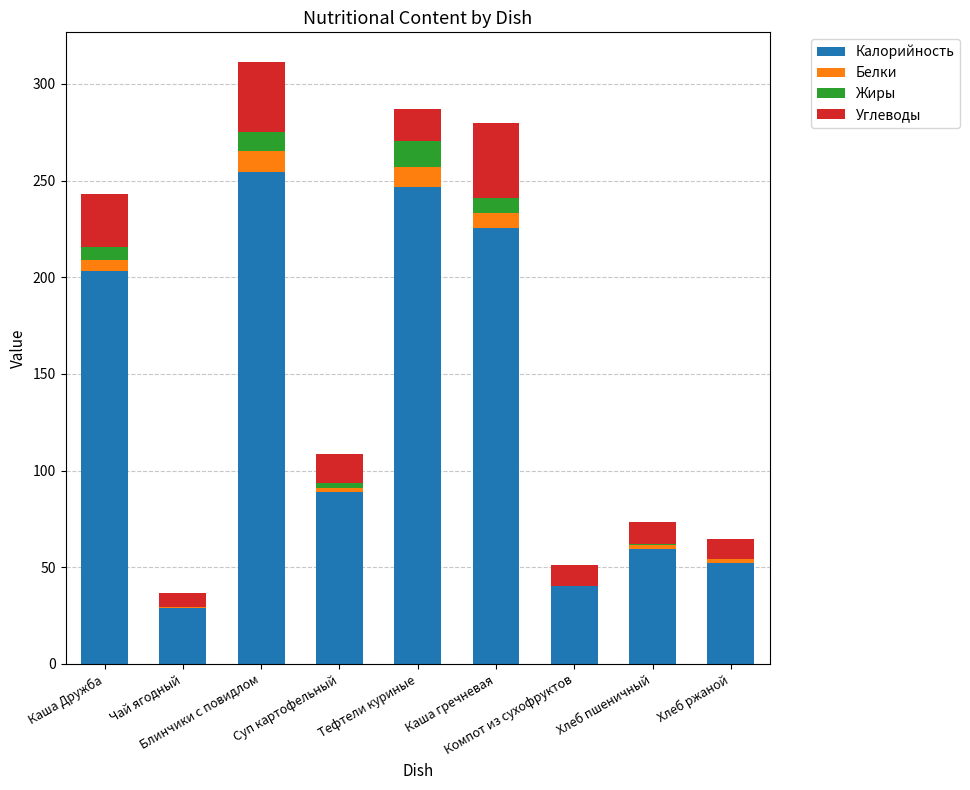

What is the total value across all series at Чай ягодный?

36.6